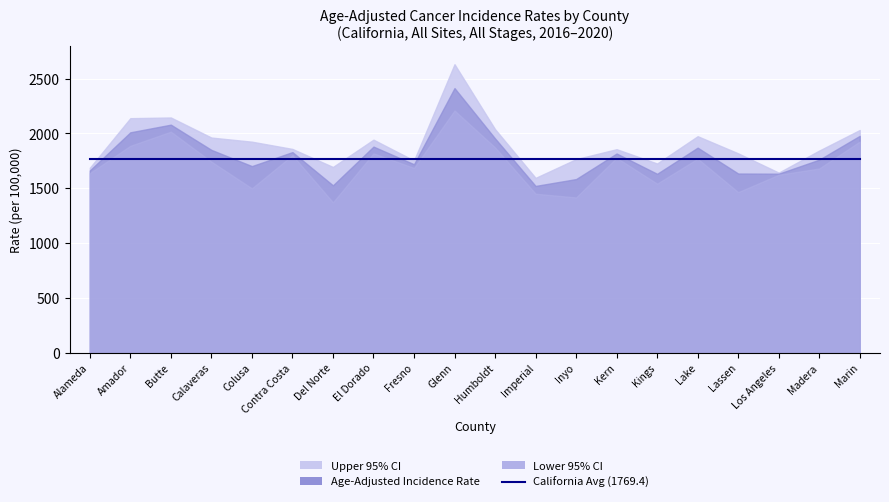

What is the difference between the highest and lowest values at Kings?

183.8